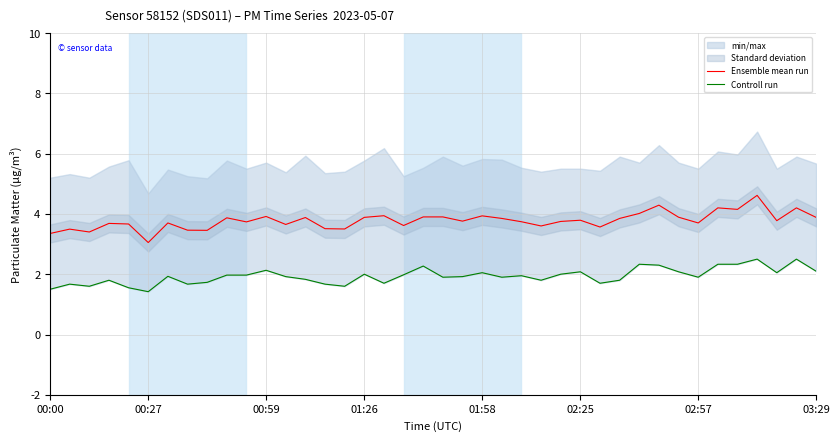

Which category has the lowest value in the Ensemble mean run series?

00:27